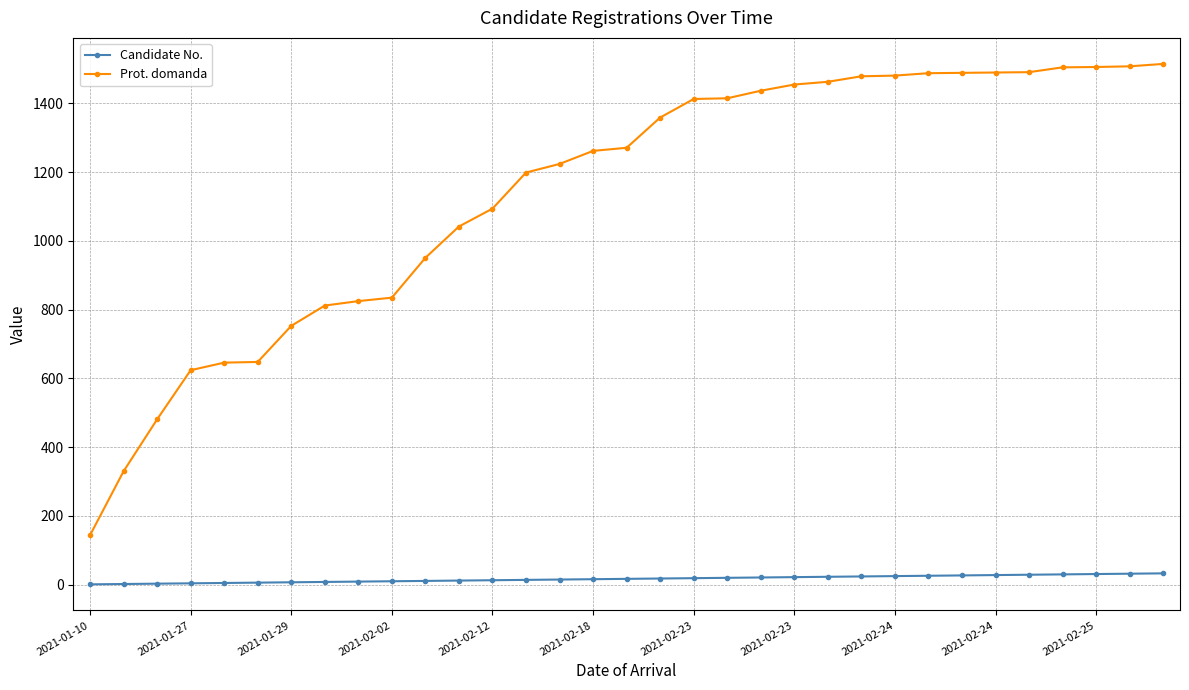

What is the average value of the Candidate No. series?

17